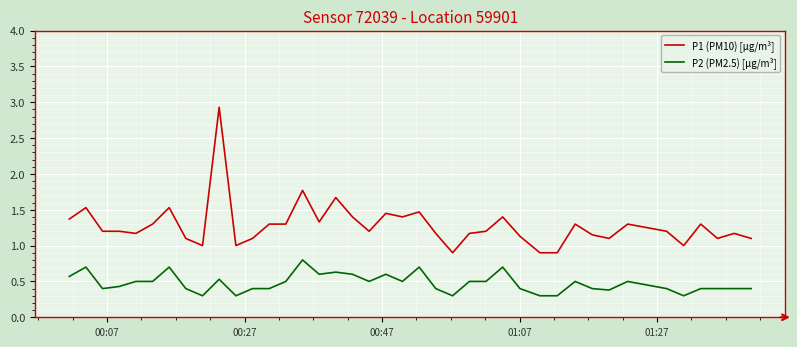

Rank the series by their maximum value, from lowest to highest.

P2 (PM2.5) [µg/m³], P1 (PM10) [µg/m³]